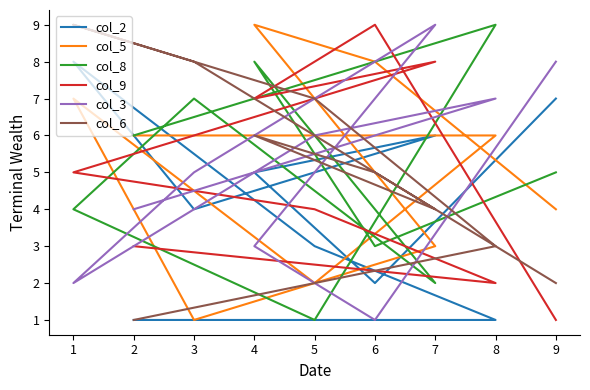

List the series in order of their peak value, highest first.

col_5, col_8, col_9, col_3, col_6, col_2